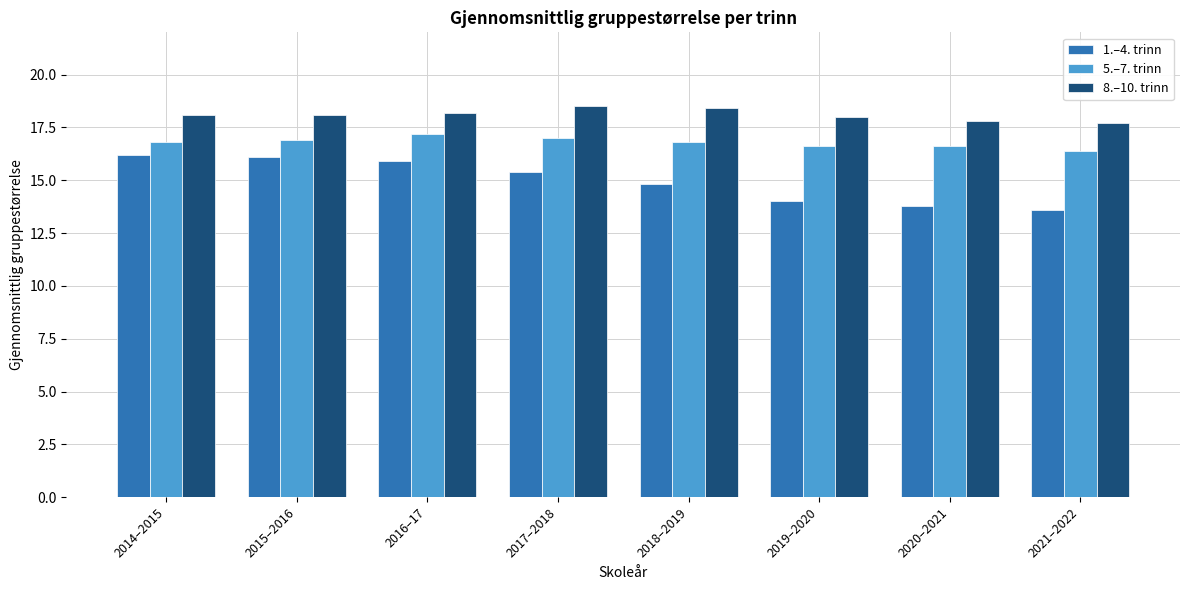

Reading left to right, what are all the values shown in this chart?

1.–4. trinn: 16.2	16.1	15.9	15.4	14.8	14.0	13.8	13.6
5.–7. trinn: 16.8	16.9	17.2	17.0	16.8	16.6	16.6	16.4
8.–10. trinn: 18.1	18.1	18.2	18.5	18.4	18.0	17.8	17.7